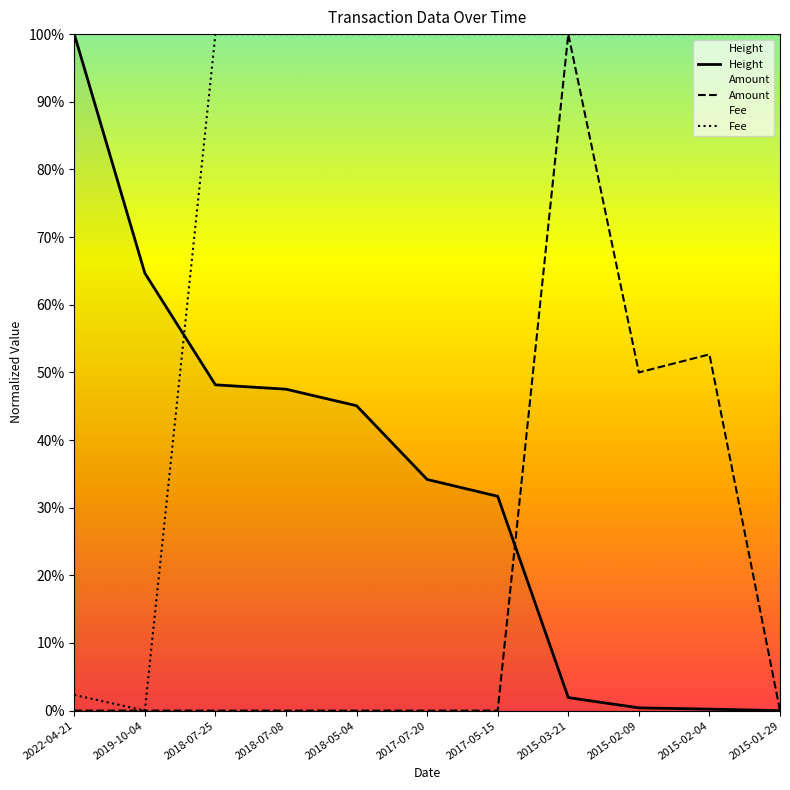

Reading left to right, extract all data points from this chart.

Height: 100.0	64.7	48.2	47.5	45.1	34.2	31.7	1.9	0.4	0.2	0.0
Amount: 0.0	0.0	0.0	0.0	0.0	0.0	0.0	100.0	50.0	52.7	0.0
Fee: 2.3	0.0	100.0	100.0	100.0	100.0	100.0	100.0	100.0	100.0	100.0